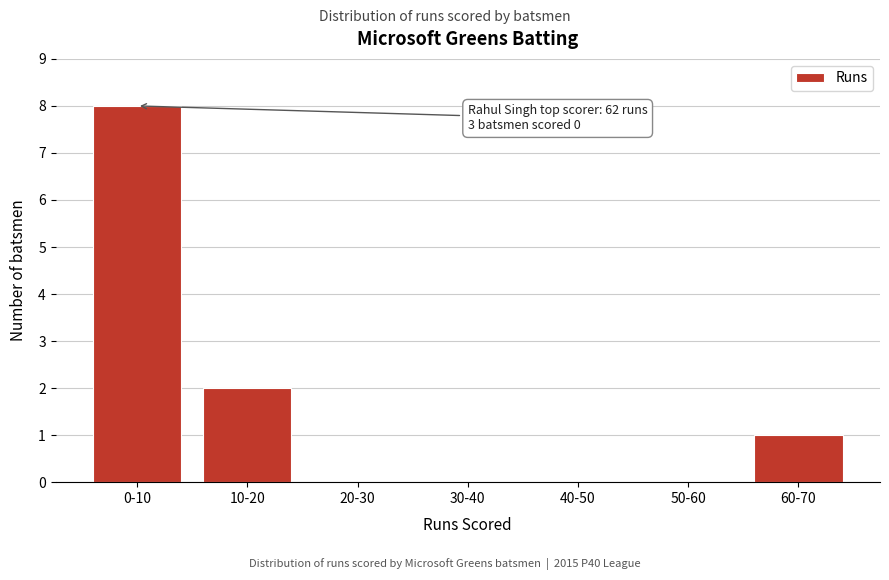

Reading left to right, list all the values displayed in this chart.

0-10=8	10-20=2	20-30=0	30-40=0	40-50=0	50-60=0	60-70=1